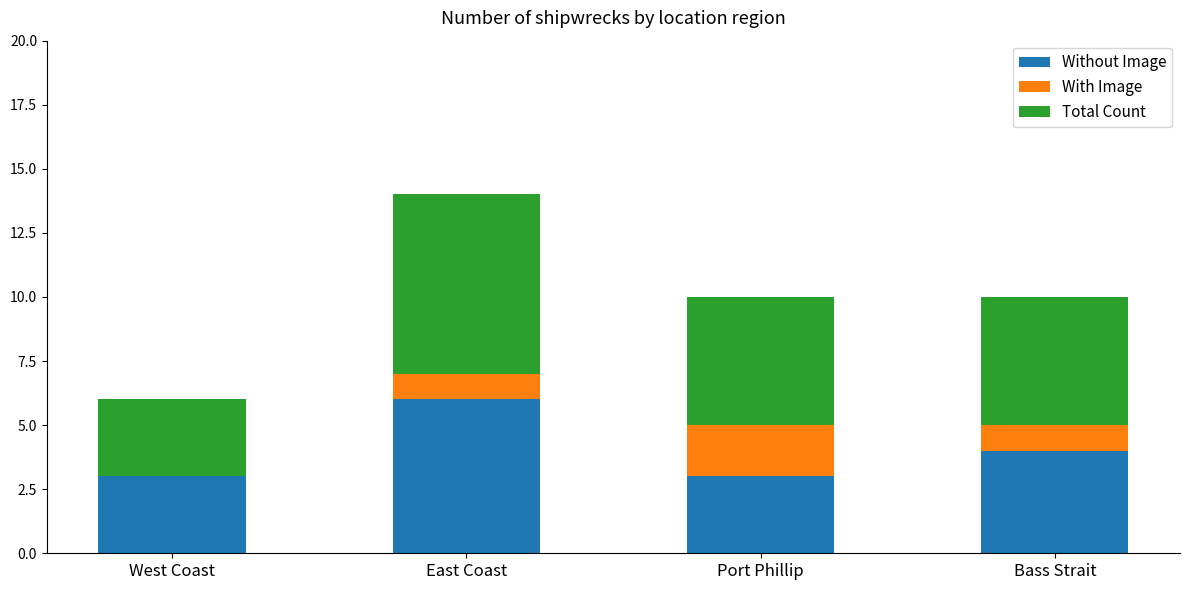

Count the number of categories in the chart.

4